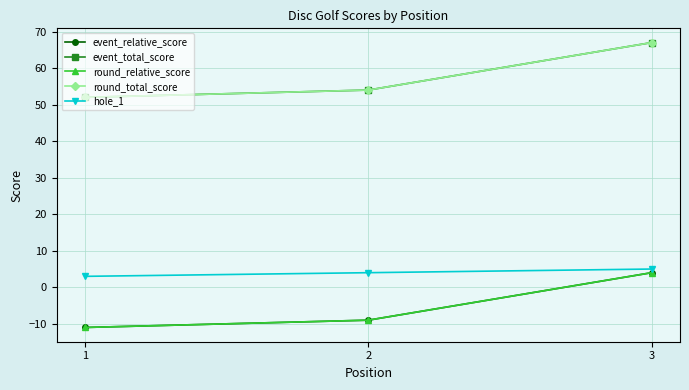

List the labels in order of event_total_score value, largest first.

3, 2, 1